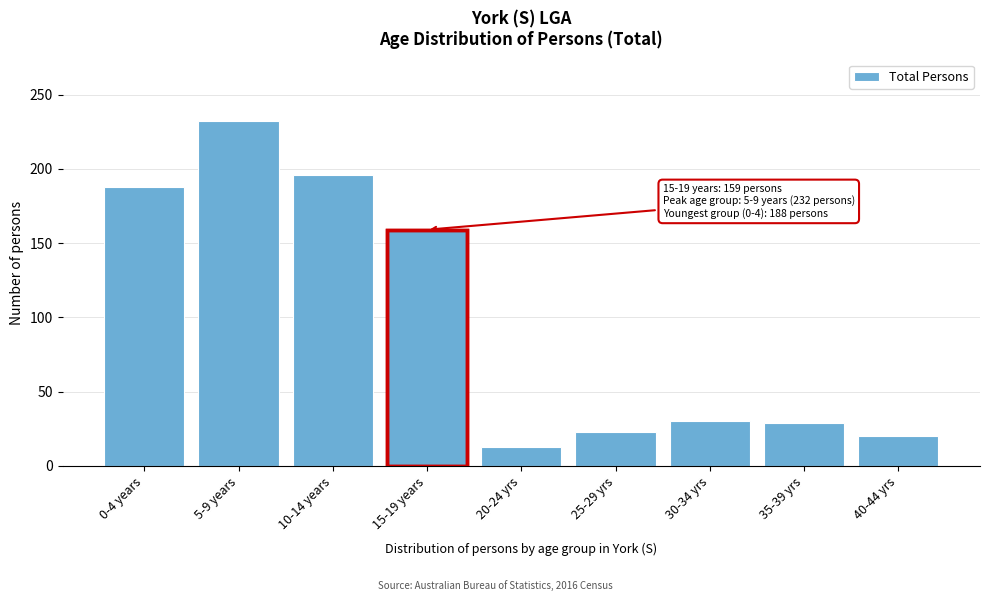

Between 35-39 yrs and 0-4 years, which is larger?

0-4 years